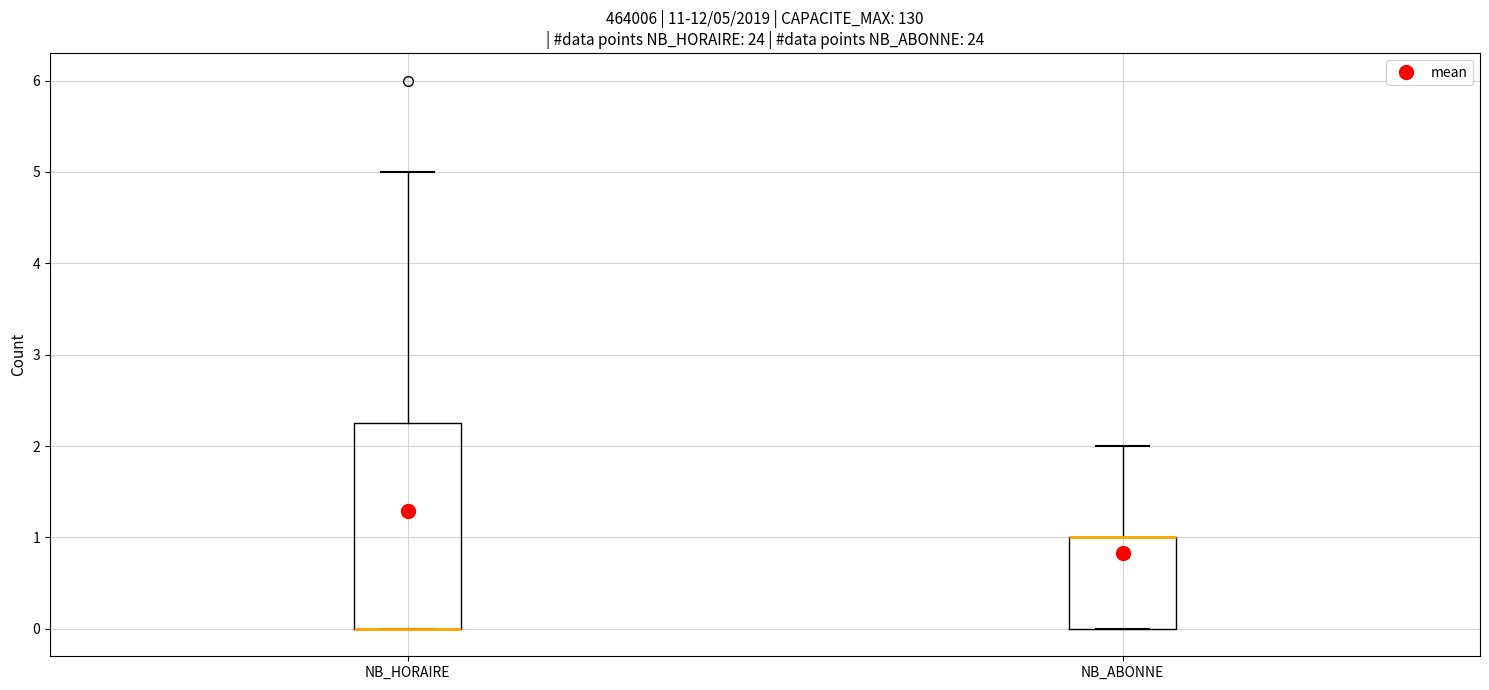

Comparing the boxes themselves (not the whiskers), which one is the tallest?

NB_HORAIRE